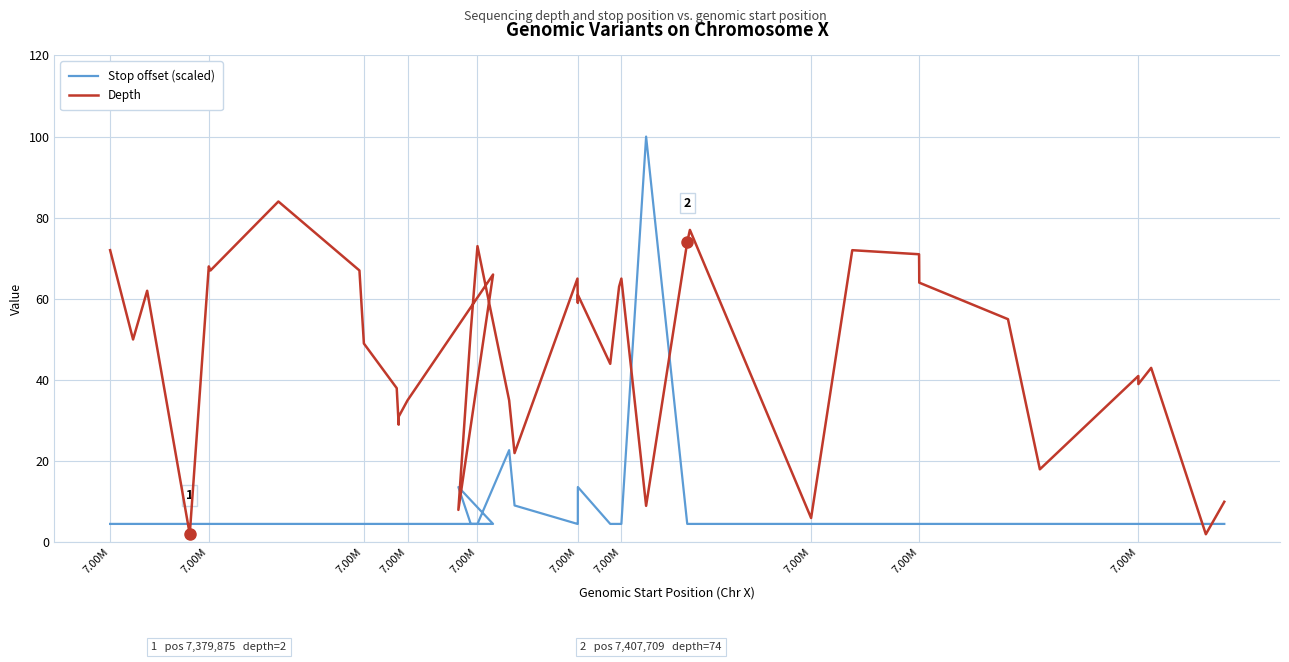

Reading left to right, what are all the values shown in this chart?

Stop offset (scaled): 4.5	4.5	4.5	4.5	4.5	4.5	4.5	4.5	4.5	4.5	4.5	4.5	4.5	4.5	13.6	4.5	4.5	22.7	9.1	4.5	4.5	13.6	4.5	4.5	4.5	100.0	4.5	4.5	4.5	4.5	4.5	4.5	4.5	4.5	4.5	4.5	4.5	4.5	4.5	4.5
Depth: 72.0	50.0	62.0	2.0	68.0	67.0	84.0	67.0	49.0	38.0	29.0	31.0	35.0	66.0	8.0	52.0	73.0	35.0	22.0	65.0	59.0	61.0	44.0	63.0	65.0	9.0	74.0	77.0	6.0	72.0	71.0	68.0	64.0	55.0	18.0	41.0	39.0	43.0	2.0	10.0